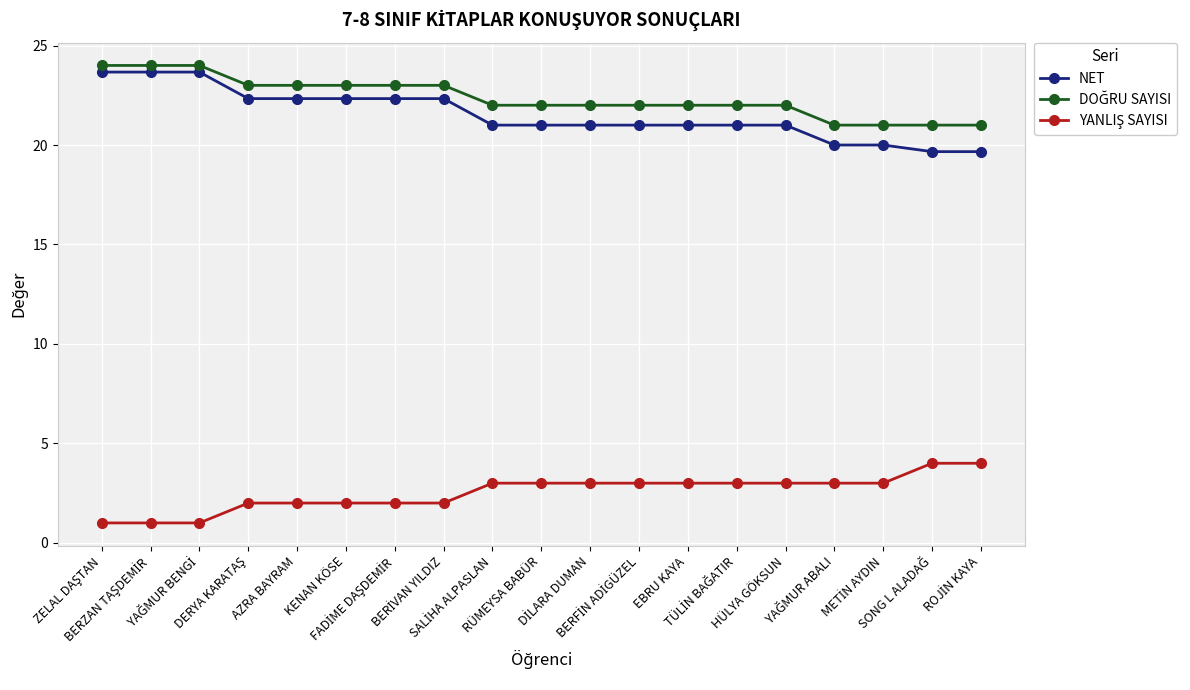

What is the spread (max minus min) of values at AZRA BAYRAM?

21.0